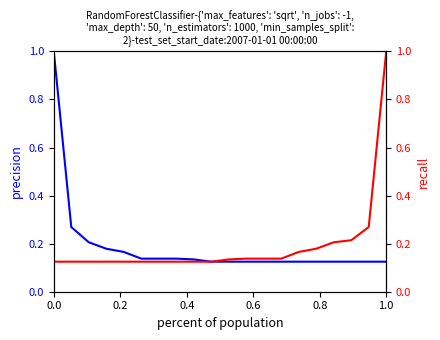

How many lines are shown in the chart?

2